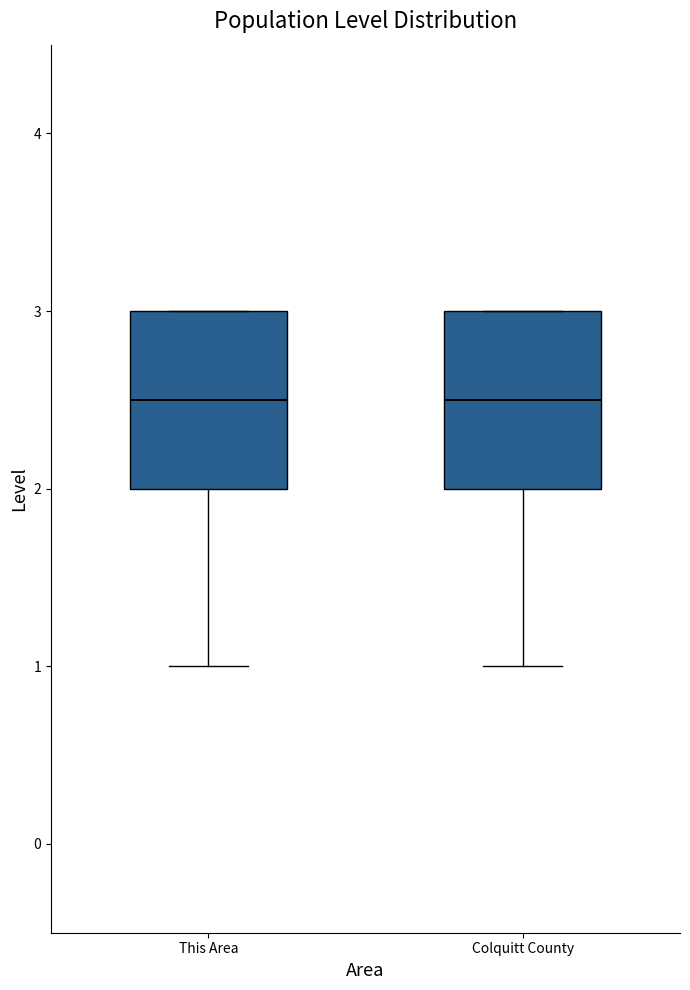

Where does the lower whisker of the box for Colquitt County end on the y-axis? The values are not printed on the chart, so give them approximately, as read against the axis.

1.0